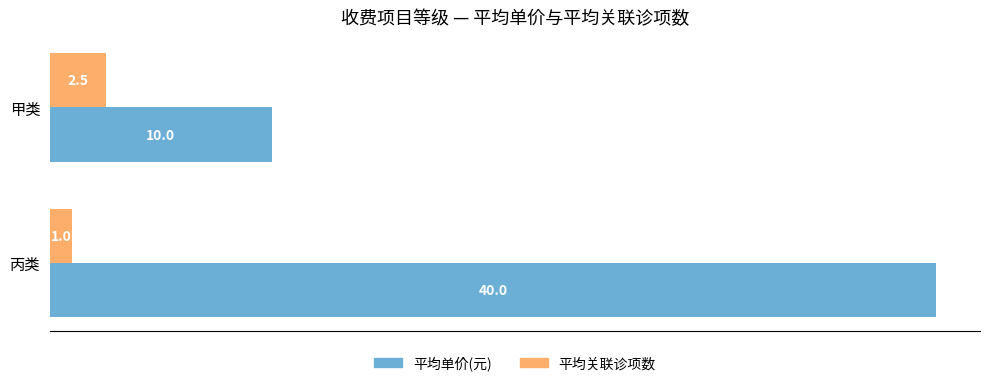

What is the sum of all 平均关联诊项数 values?

3.5